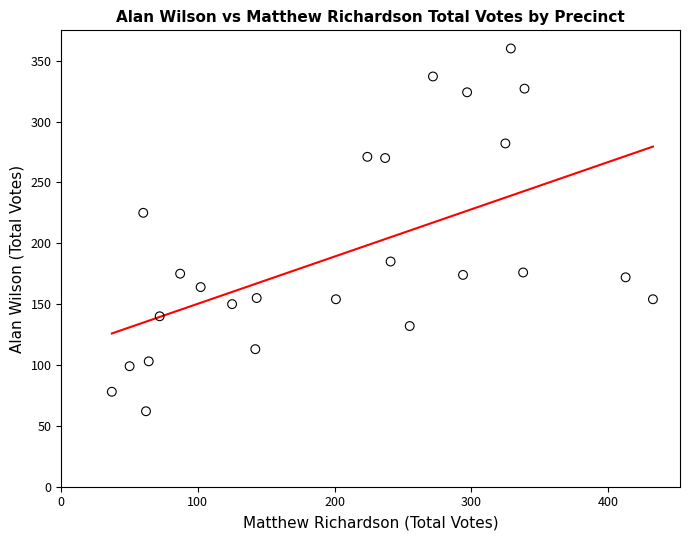

What Y value in the scatter plot is closest to 211?

225